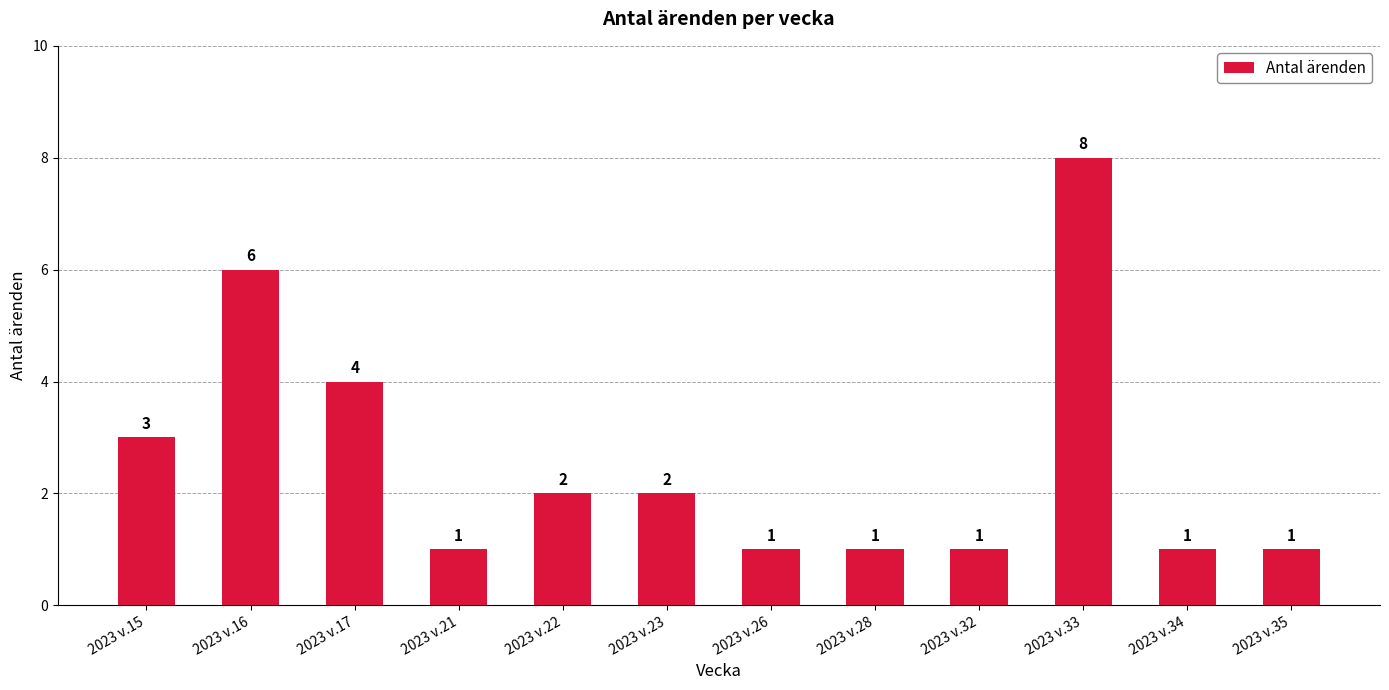

What is the greatest value displayed?

8